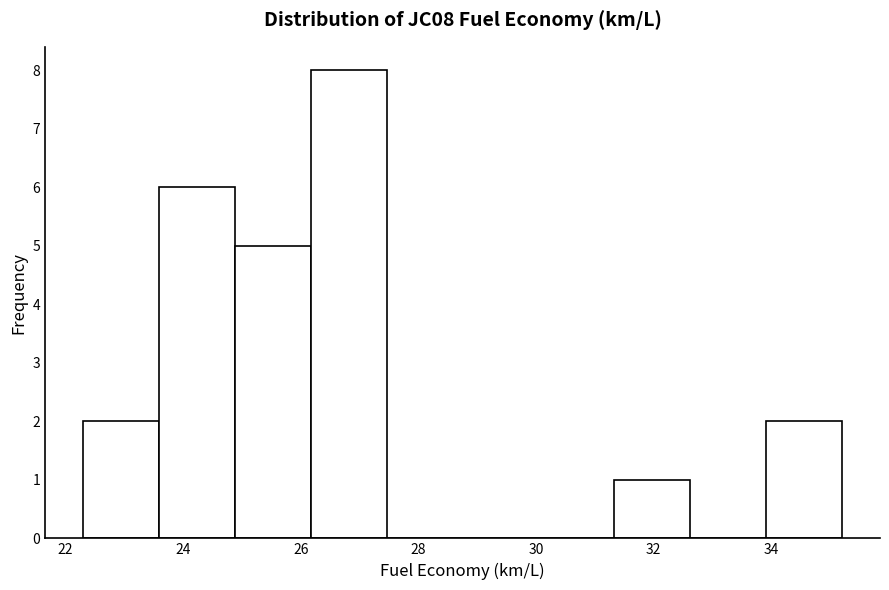

How tall is the bar that spans 26.2 to 27.4 on the x-axis? Neither the bar edges nor the heights are printed on the chart, so give them approximately, as read against the axes.

8